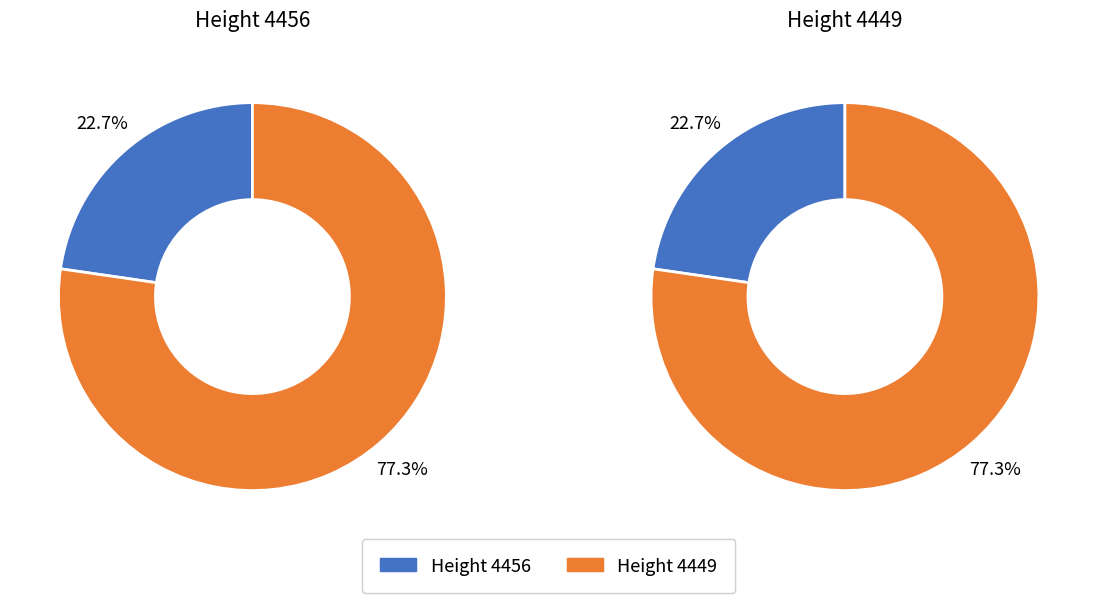

To the nearest percent, what percentage of the pie is 4449?

77%